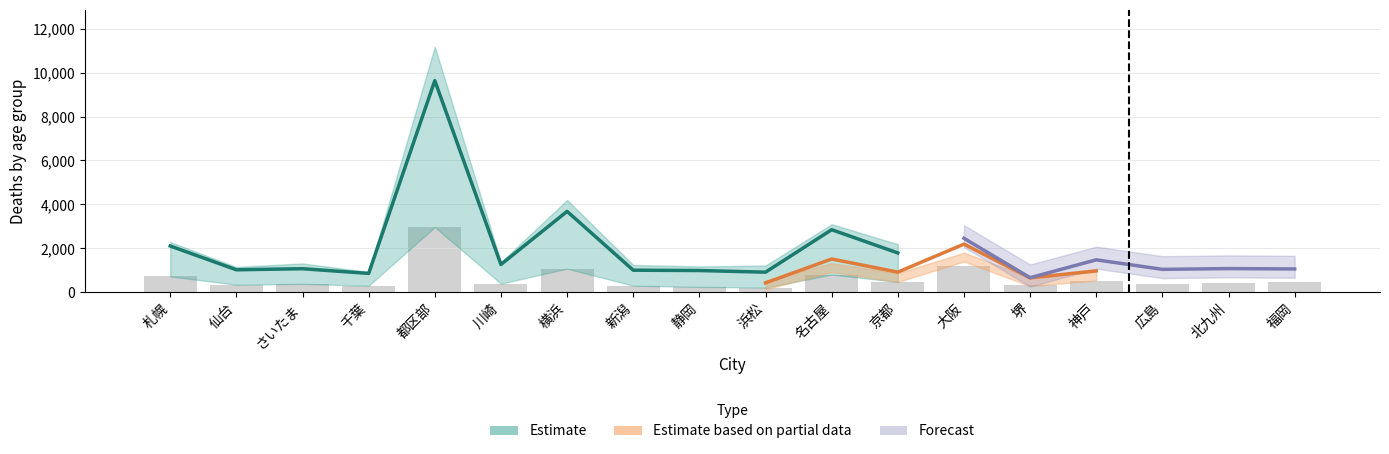

Which has a higher value, 川崎 or 仙台?

川崎